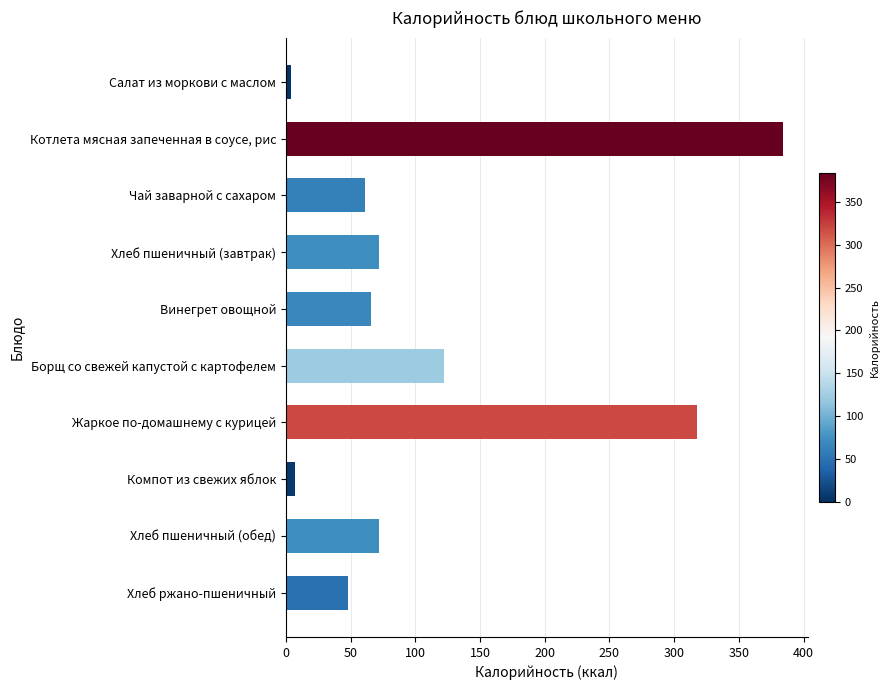

Are the bars grouped side by side (vs. stacked)?

No